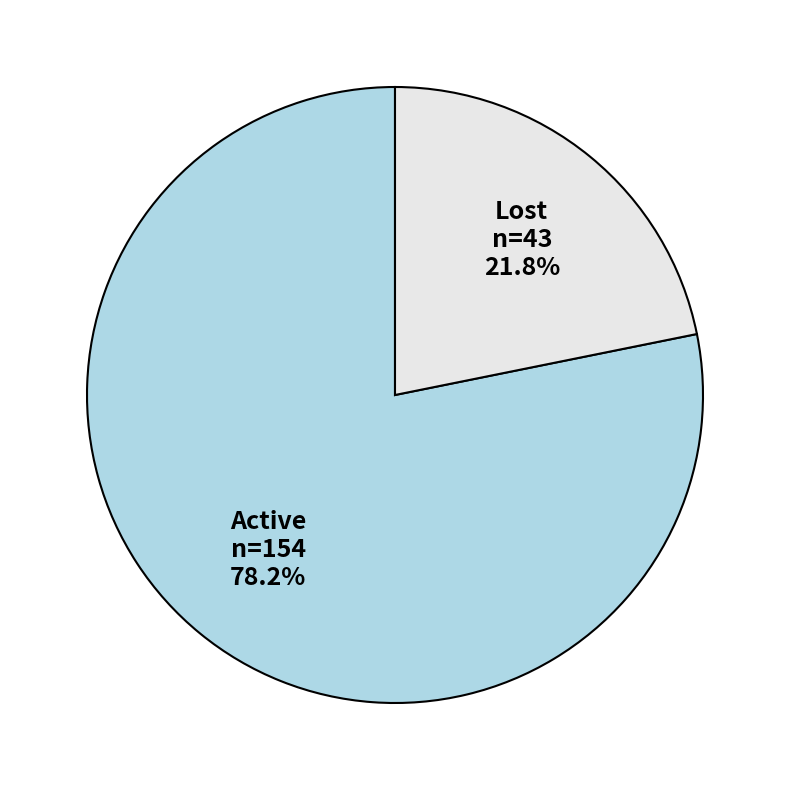

Does any single category account for the majority?

Yes